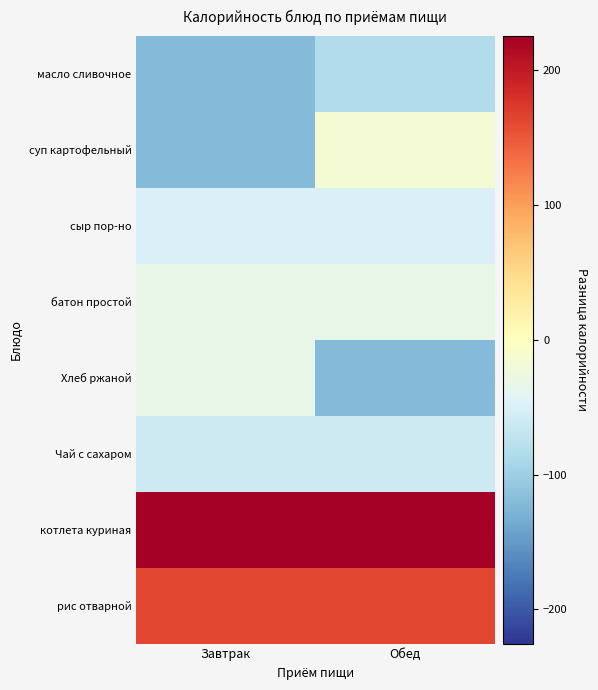

How many data points does each series have?

2